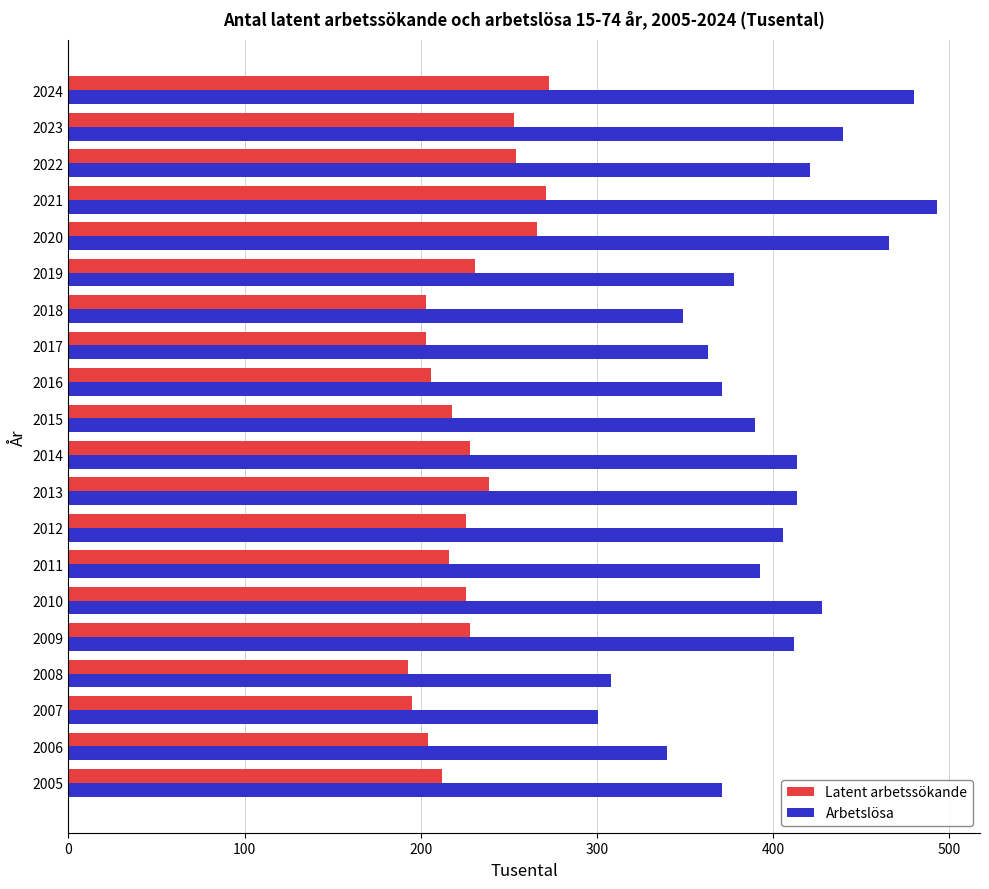

True or false: Latent arbetssökande has a value of 300 at 2008.

False